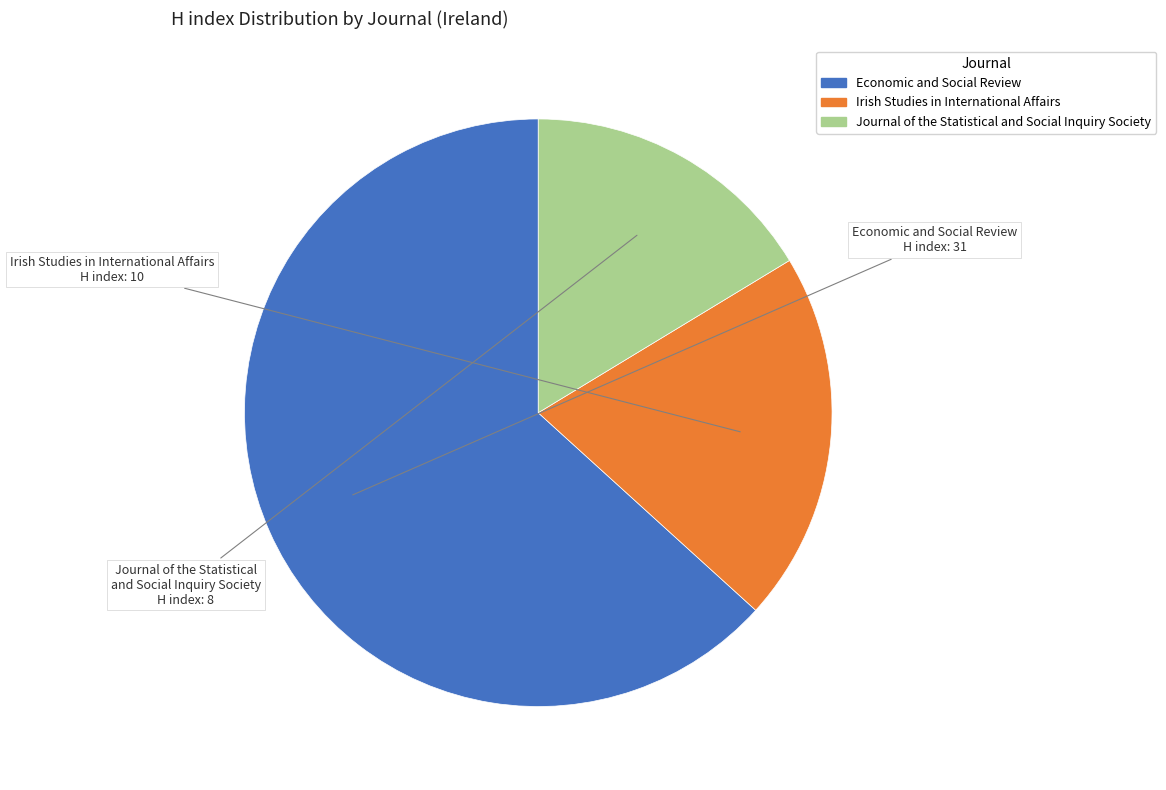

Rank the categories by value from lowest to highest.

Journal of the Statistical and Social Inquiry Society, Irish Studies in International Affairs, Economic and Social Review